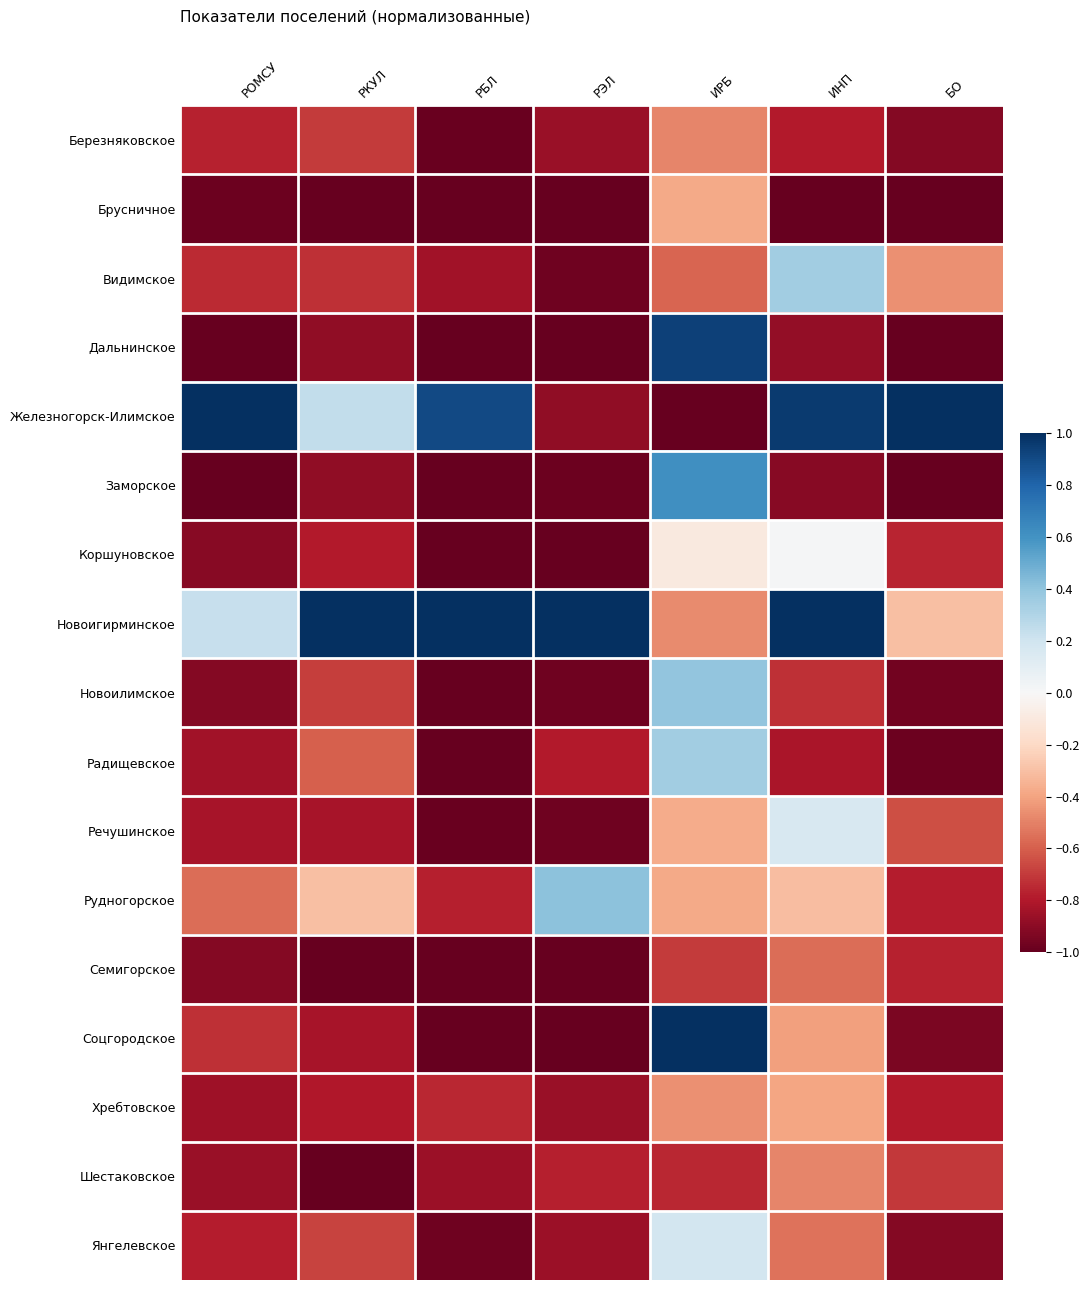

Which category has the lowest value across all series?

РКУЛ